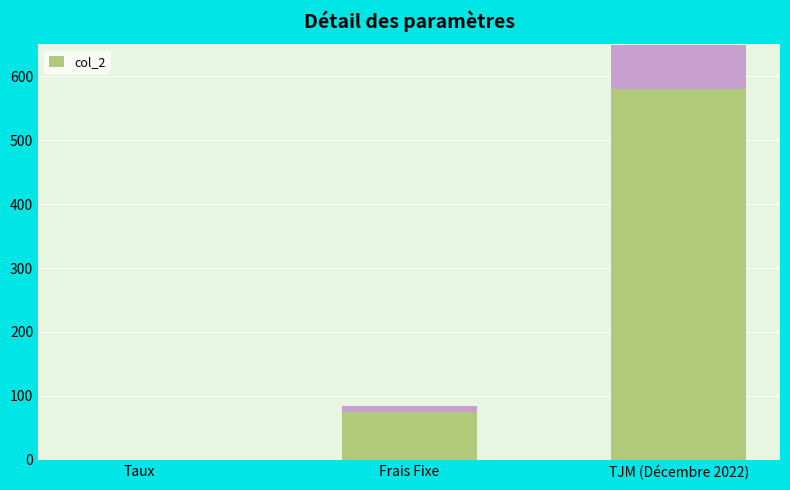

Reading left to right, what are all the values shown in this chart?

0.1	75.0	580.0